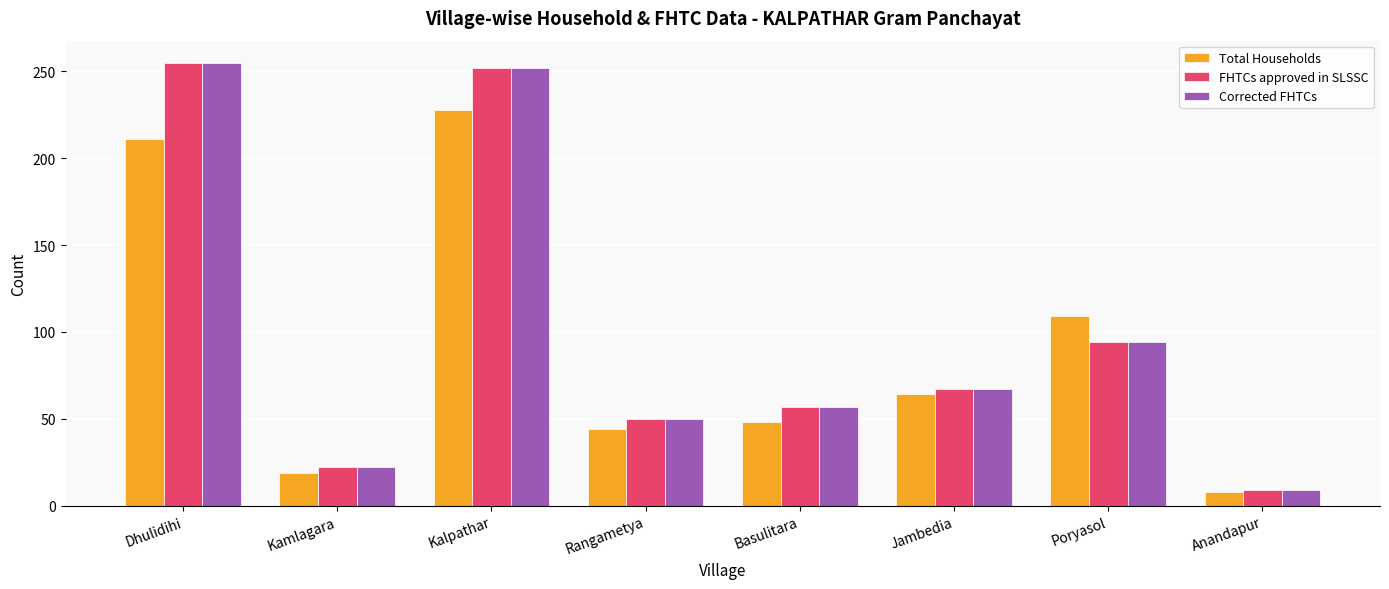

Reading right to left, transcribe all the data shown in this chart.

Total Households: Anandapur=8	Poryasol=109	Jambedia=64	Basulitara=48	Rangametya=44	Kalpathar=228	Kamlagara=19	Dhulidihi=211
FHTCs approved in SLSSC: Anandapur=9	Poryasol=94	Jambedia=67	Basulitara=57	Rangametya=50	Kalpathar=252	Kamlagara=22	Dhulidihi=255
Corrected FHTCs: Anandapur=9	Poryasol=94	Jambedia=67	Basulitara=57	Rangametya=50	Kalpathar=252	Kamlagara=22	Dhulidihi=255